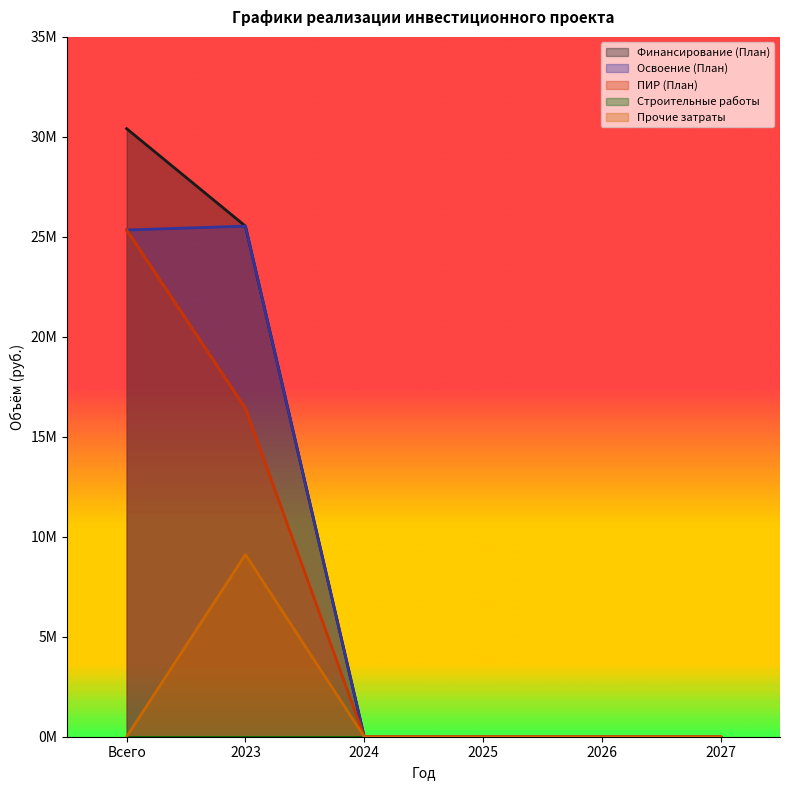

True or false: Финансирование (План) and ПИР (План) cross at least once.

False